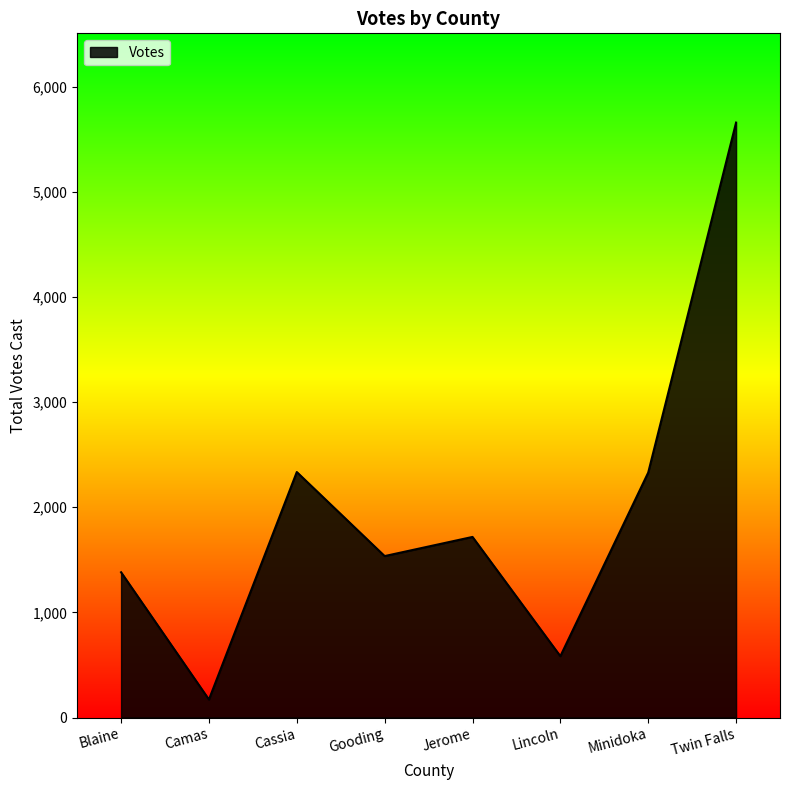

What position from the left is Camas?

2